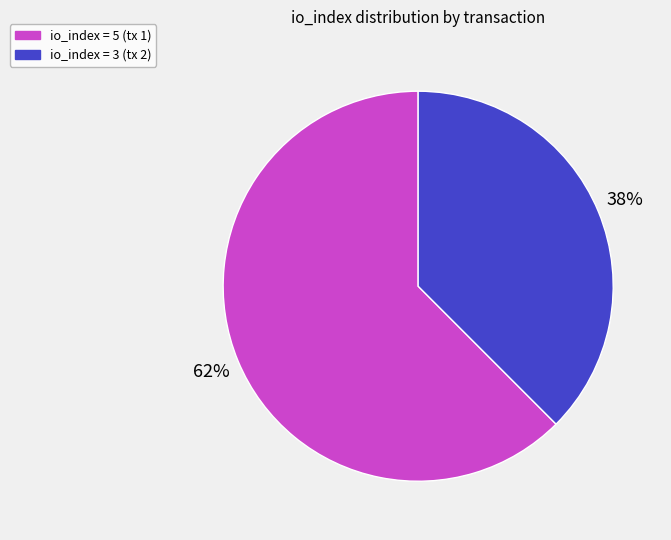

Is there a majority slice in this chart?

Yes